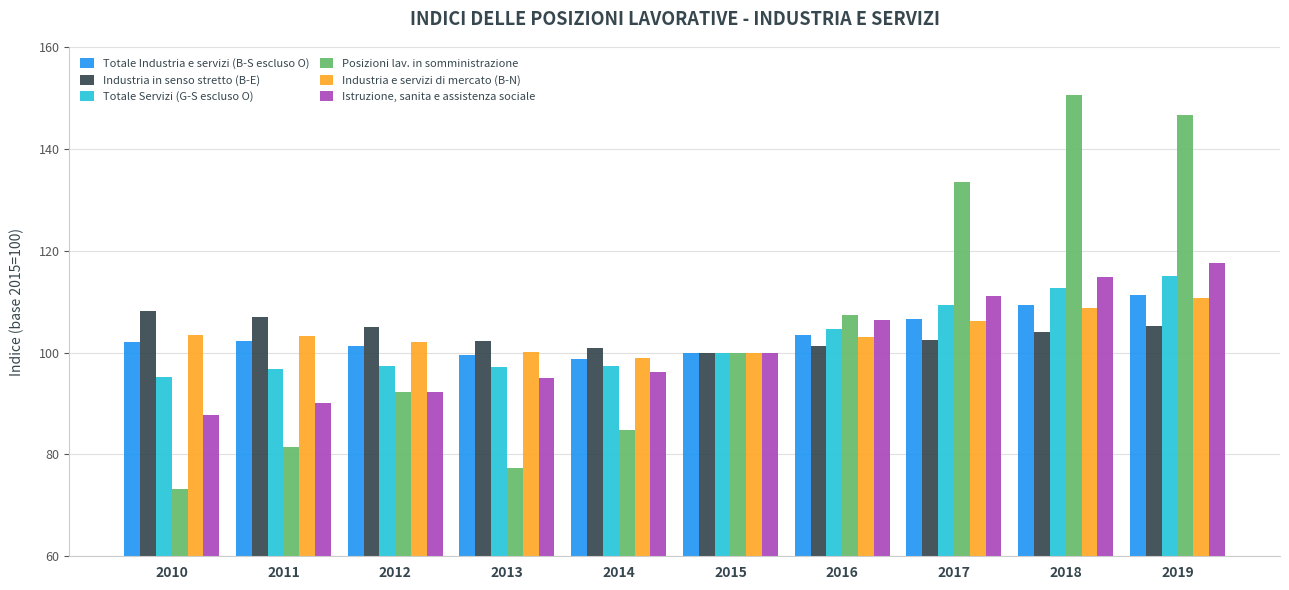

What is the total value across all series at 2016?

626.5